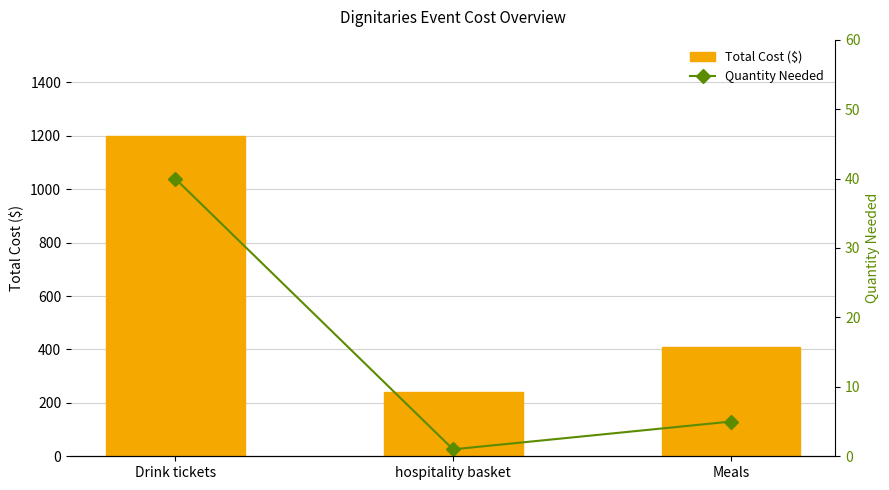

Which series has the widest spread of values?

Total Cost ($)